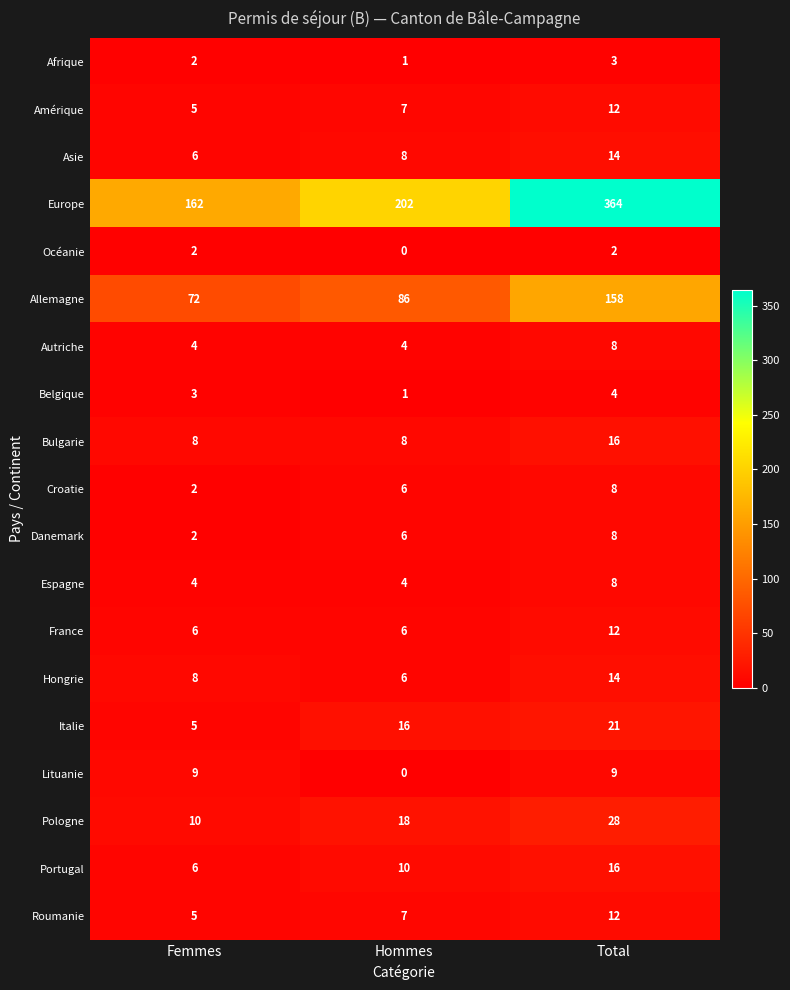

Which series has the largest total across all categories?

Europe